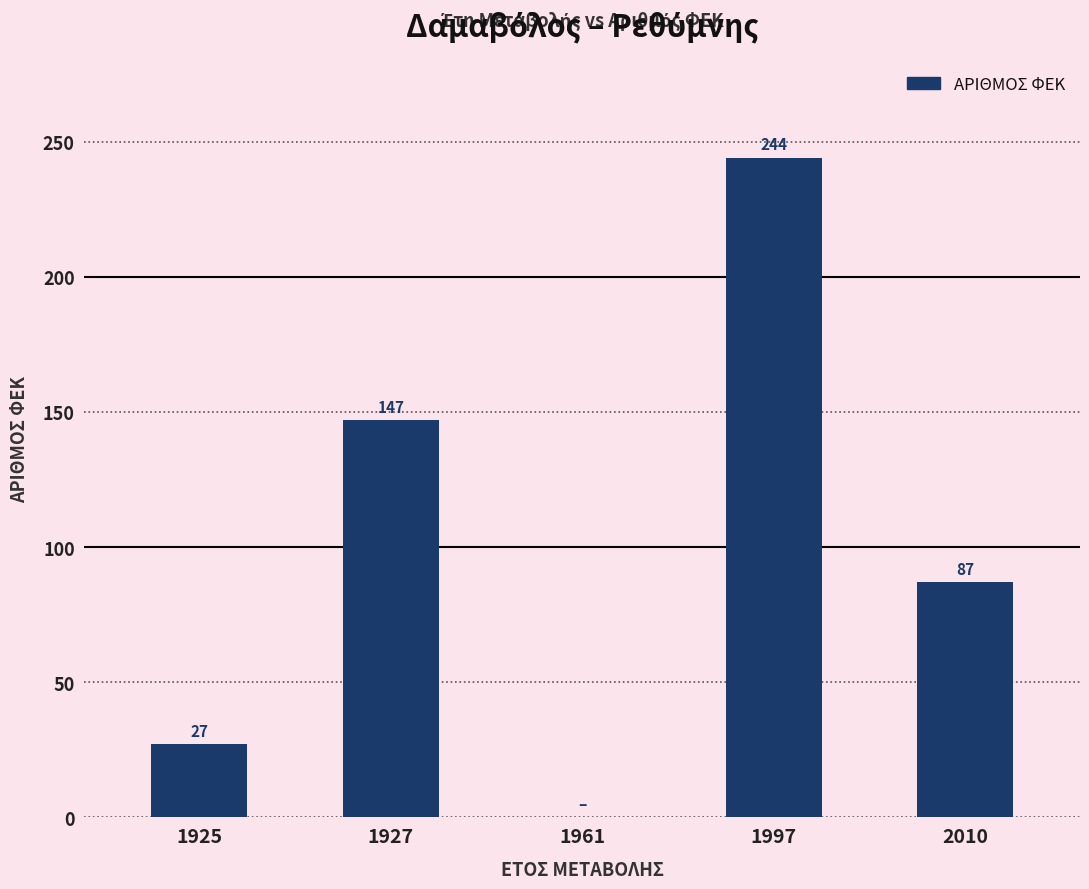

What is the greatest value displayed?

244